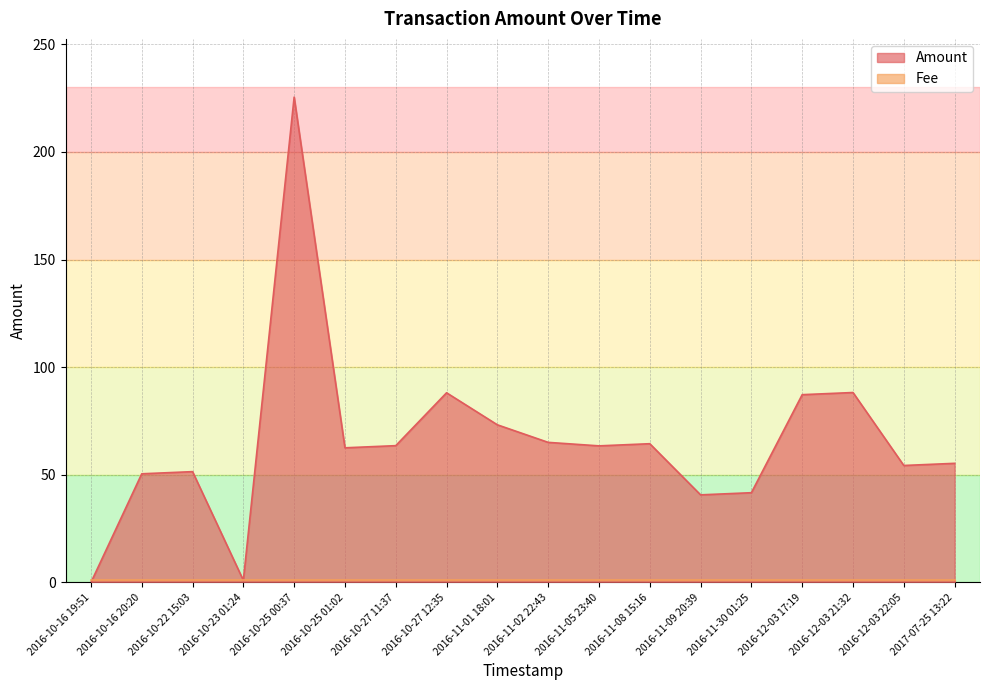

True or false: the data shows 0.0 at 2016-10-16 19:51.

True